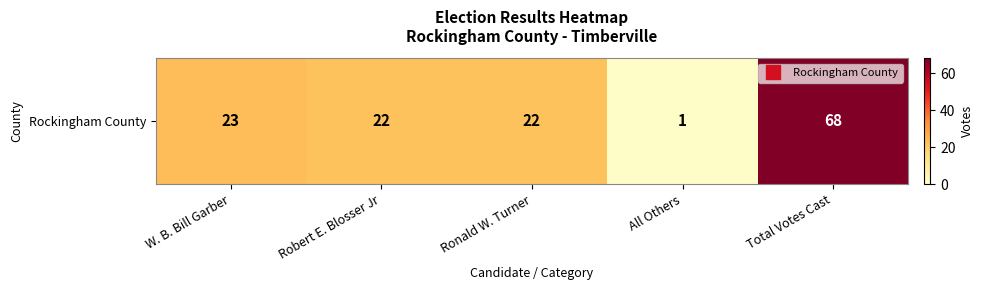

List the labels in order of value, smallest first.

All Others, Robert E. Blosser Jr, Ronald W. Turner, W. B. Bill Garber, Total Votes Cast